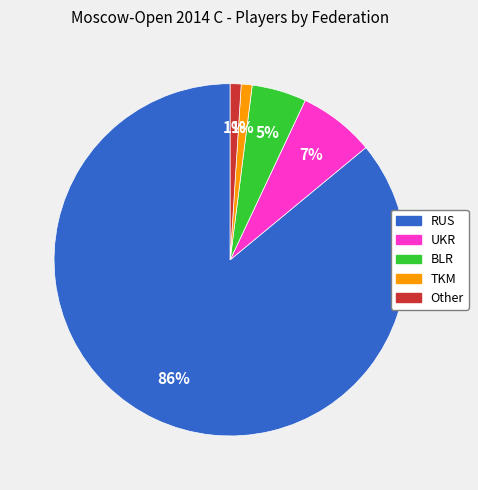

To the nearest percent, what is the combined percentage of RUS and Other?

87%